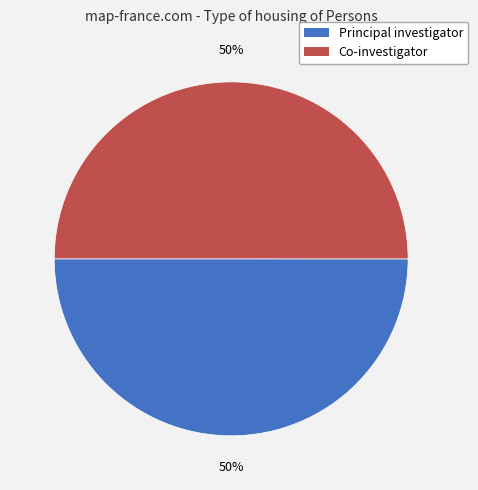

To the nearest percent, what is the average slice percentage?

50%